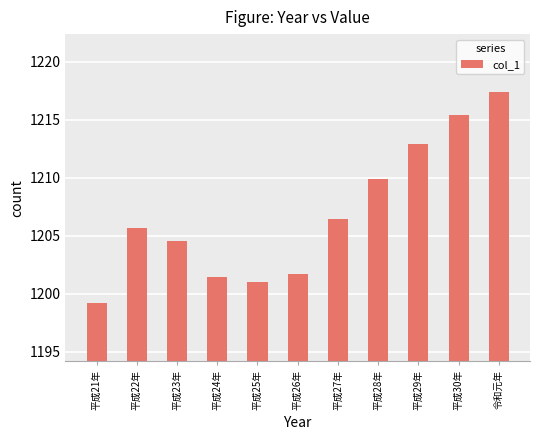

What is the average value?

1206.9